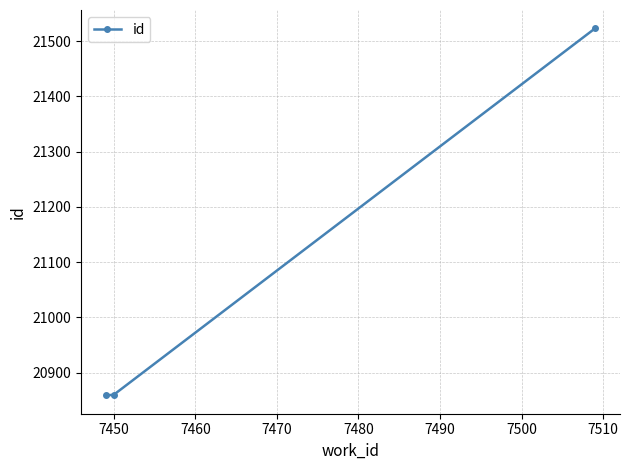

What is the value of the 2nd point from the left?

20860